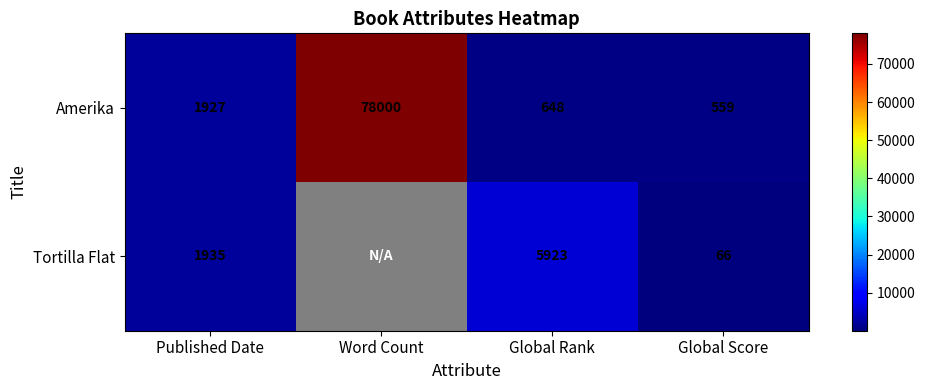

What is the difference between the Tortilla Flat values at Global Rank and Published Date?

3988